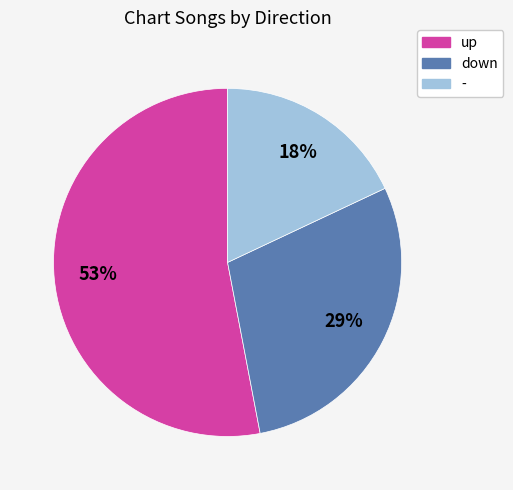

To the nearest percent, what is the difference between the down and - slice percentages?

11%